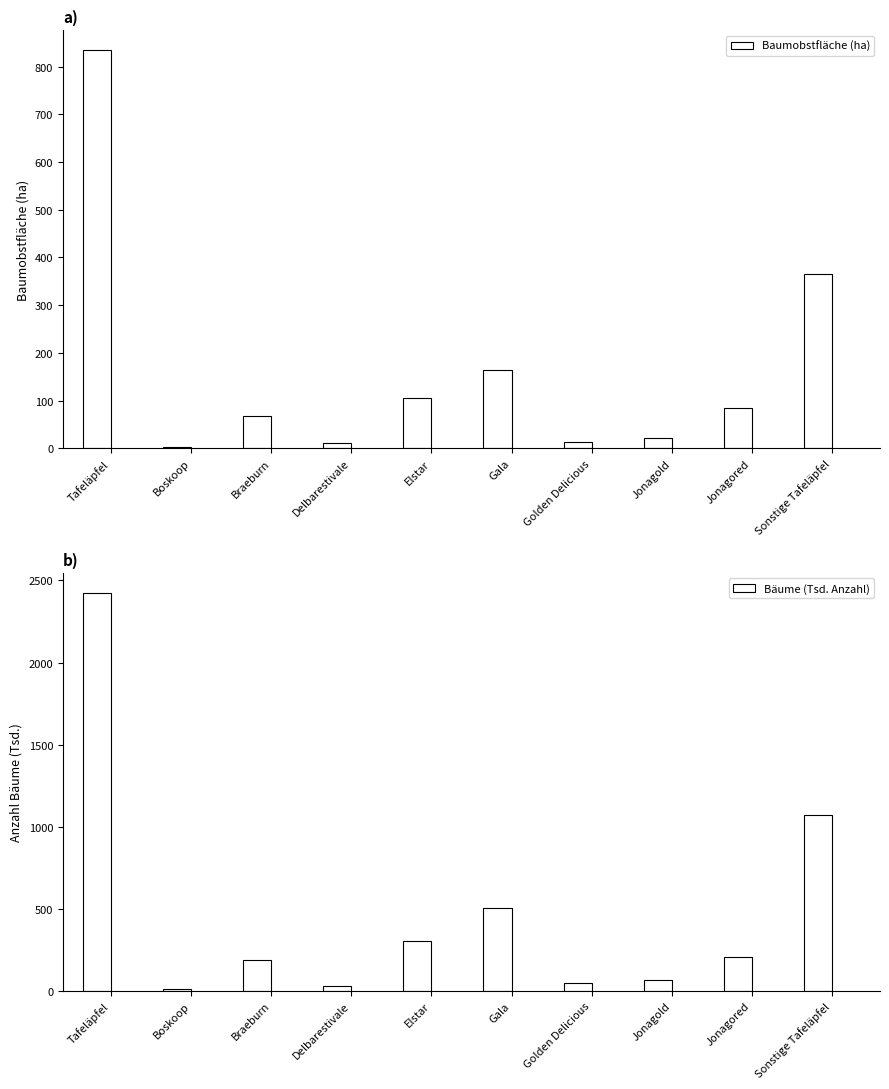

What is the difference between the second highest and second lowest values in the Baumobstfläche (ha) series?

355.0